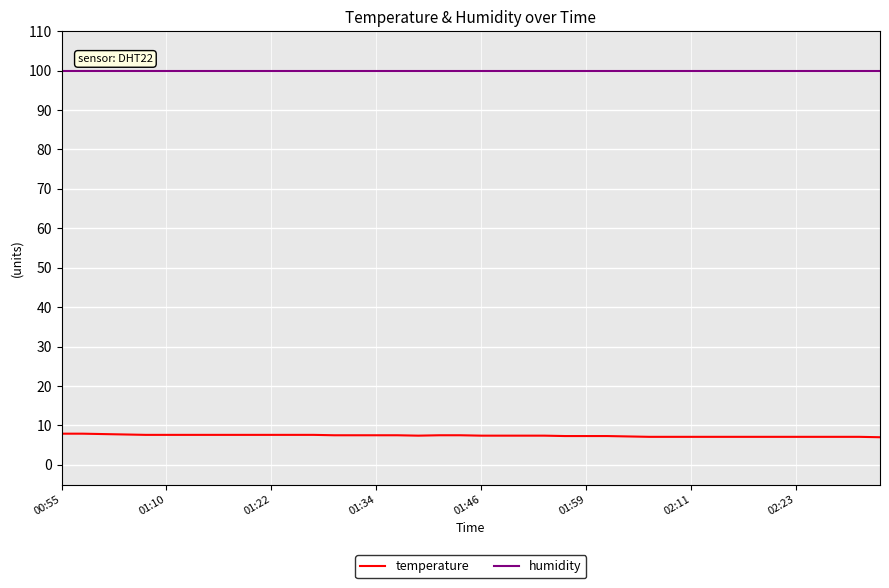

True or false: temperature and humidity intersect in this chart.

False